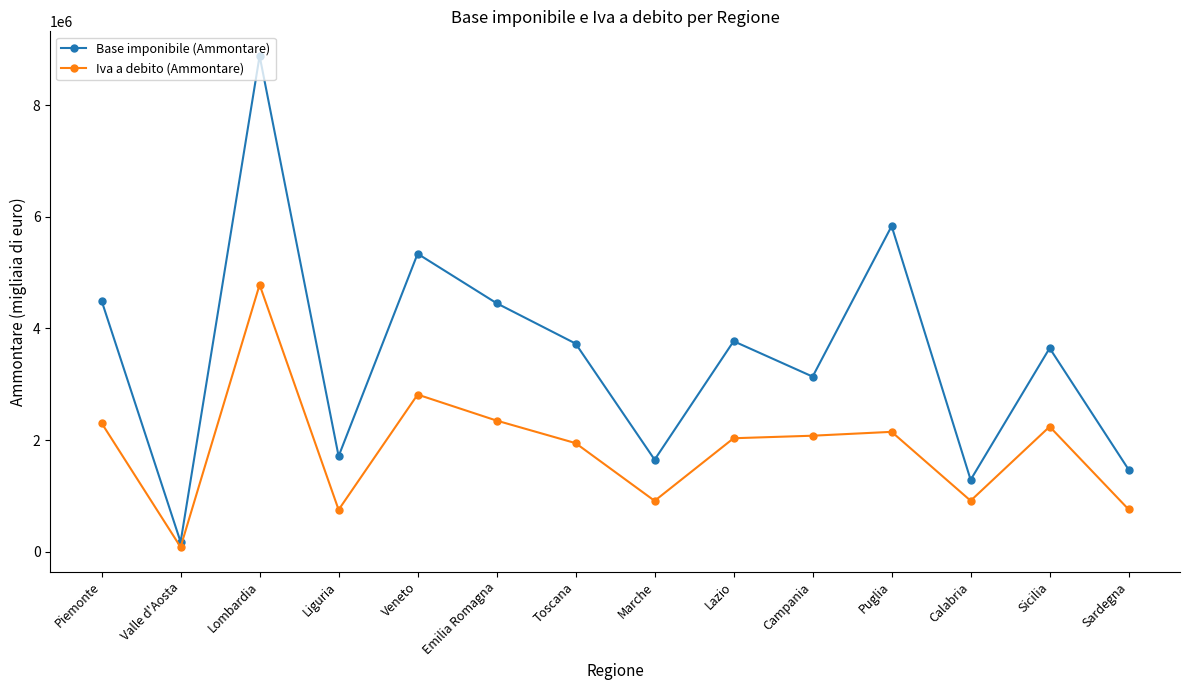

What is the greatest value displayed?

8881188